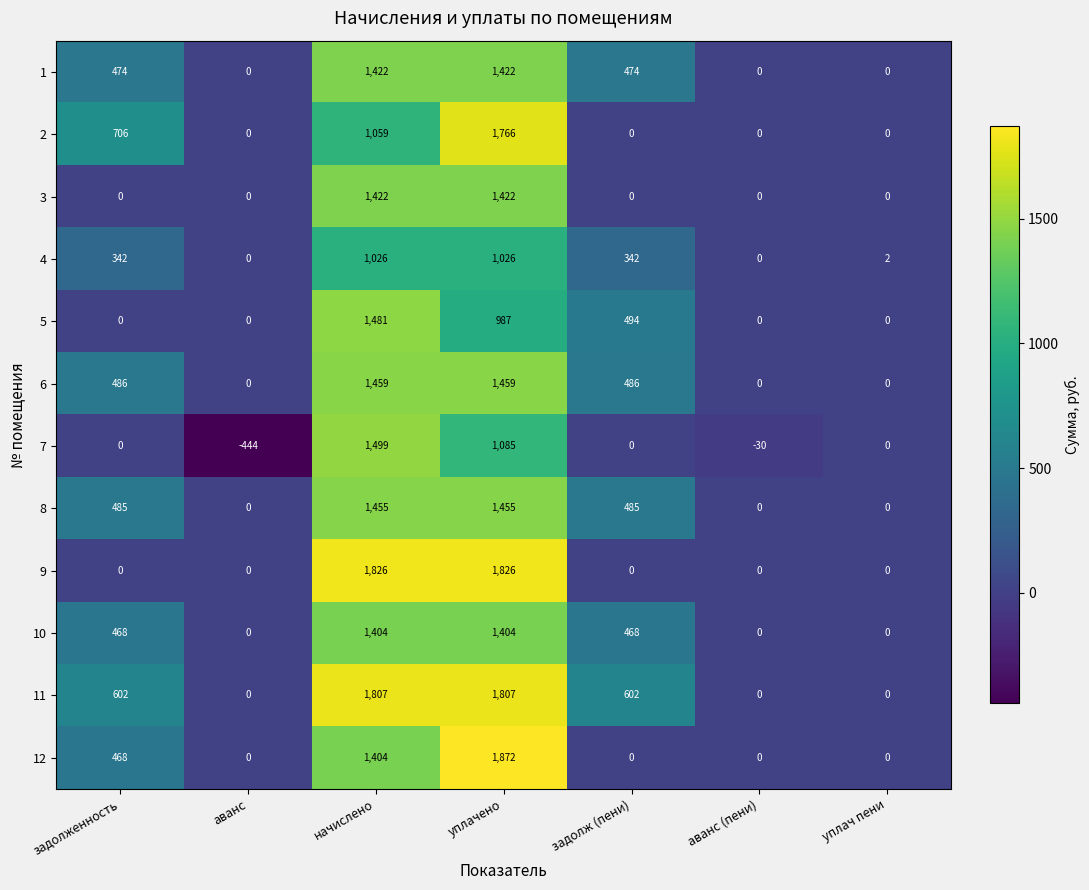

How many 1 values are between 0 and 1422?

7